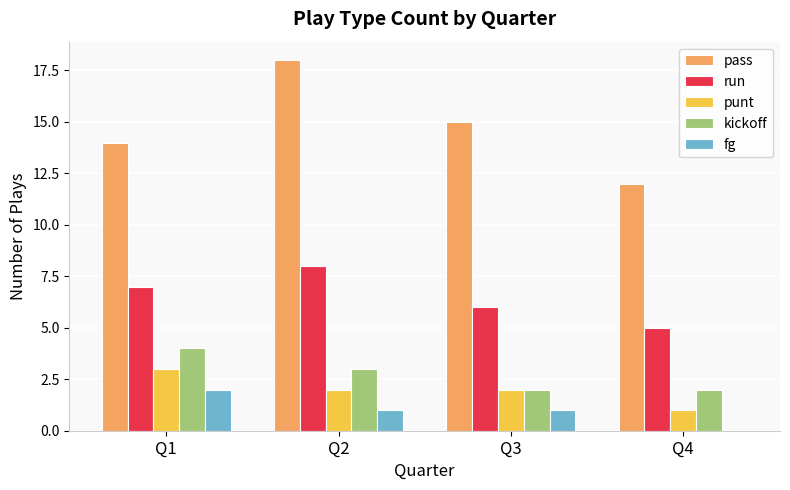

Which series changed the most between Q1 and Q2?

pass